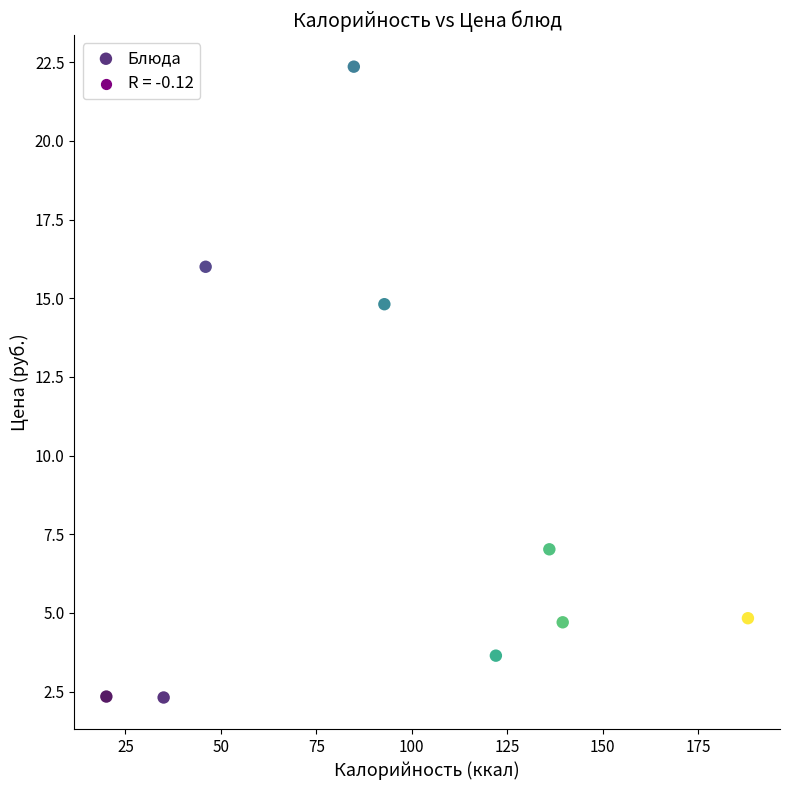

What is the average X value?

96.0